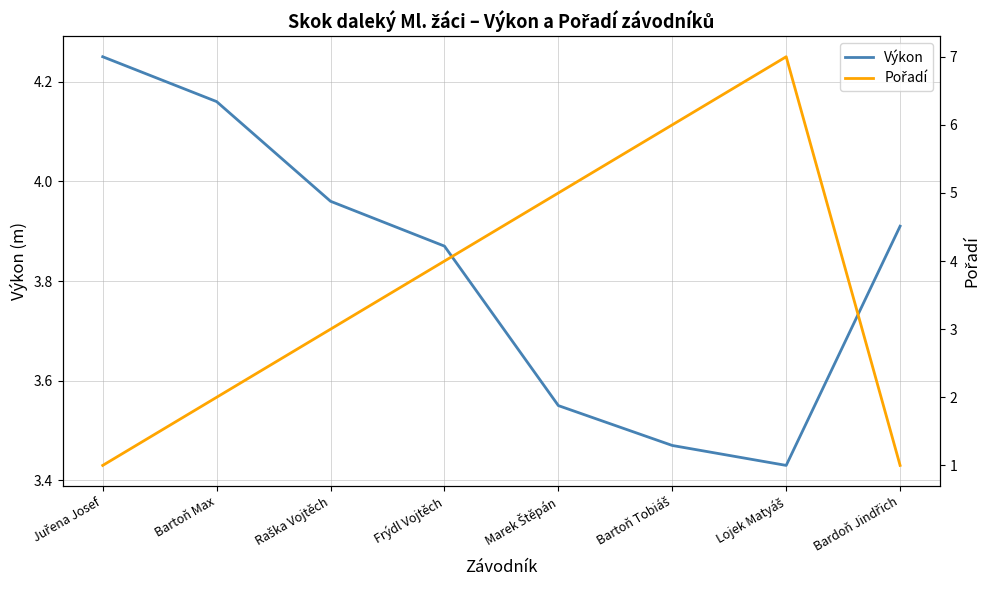

List the series in order of their overall mean, lowest first.

Pořadí, Výkon